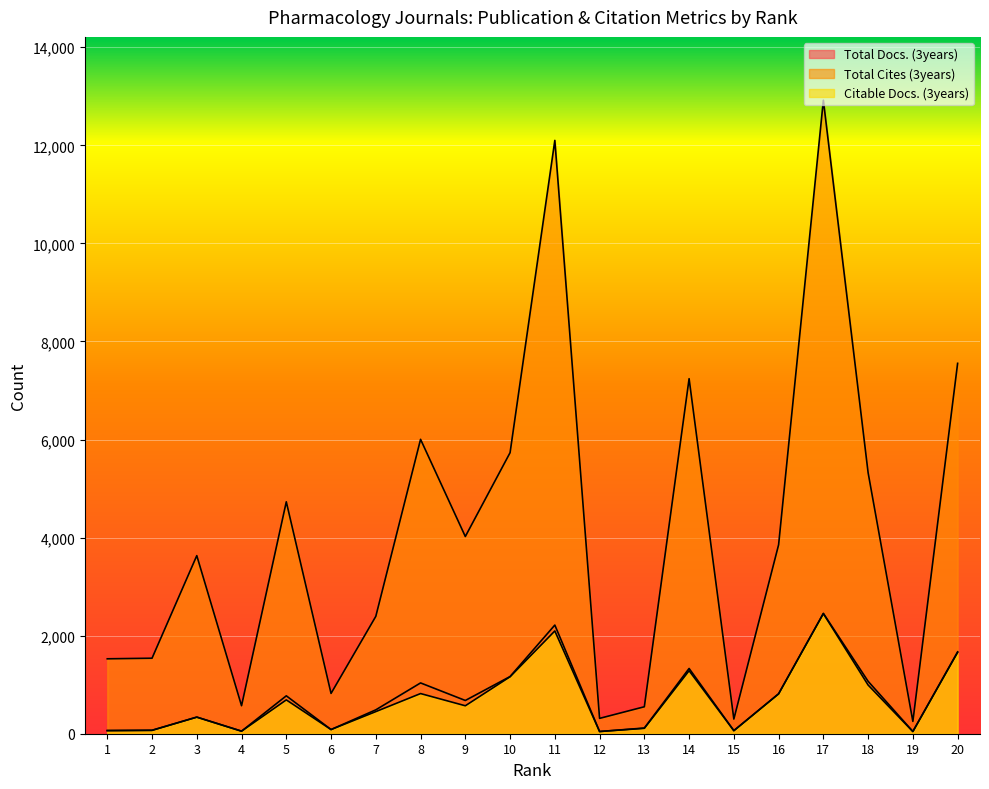

True or false: Total Cites (3years) has a value of 533 at 12.

False